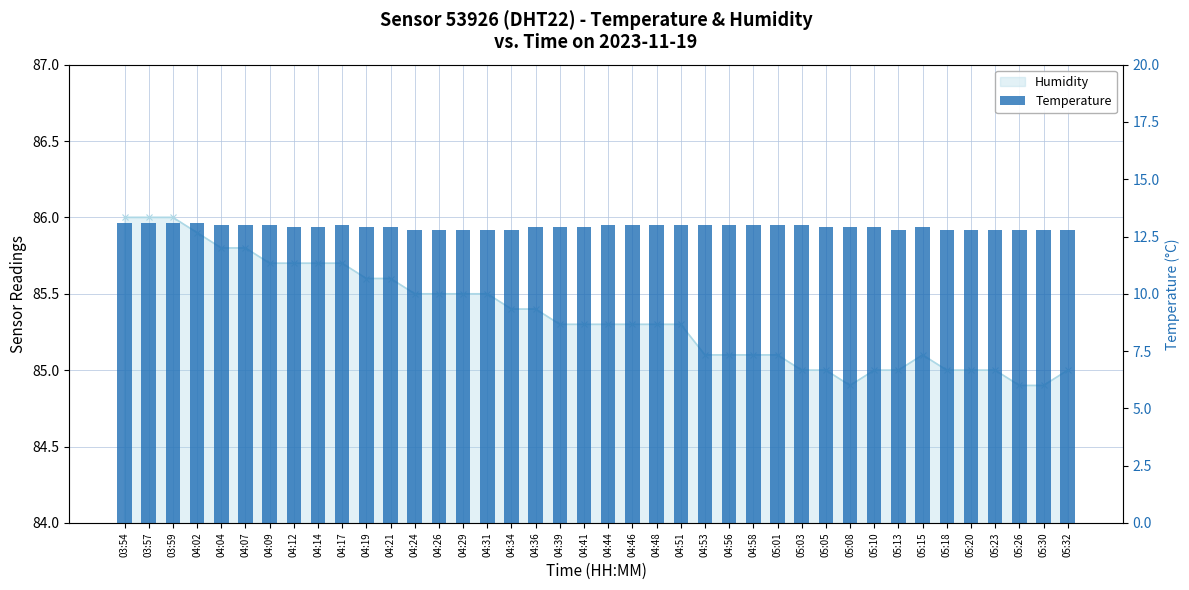

The value at 04:34 is 12.8. True or false?

True